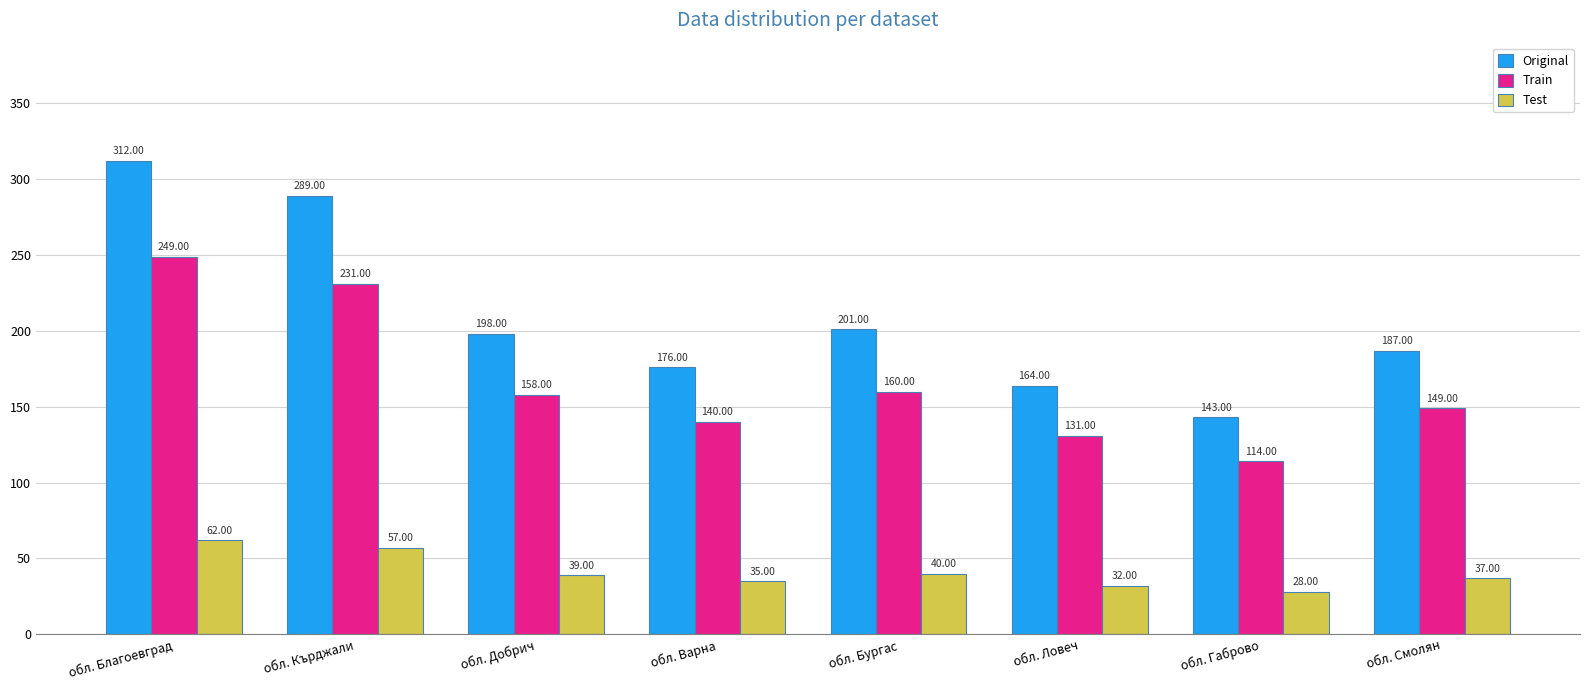

At how many categories does at least one series exceed 244?

2